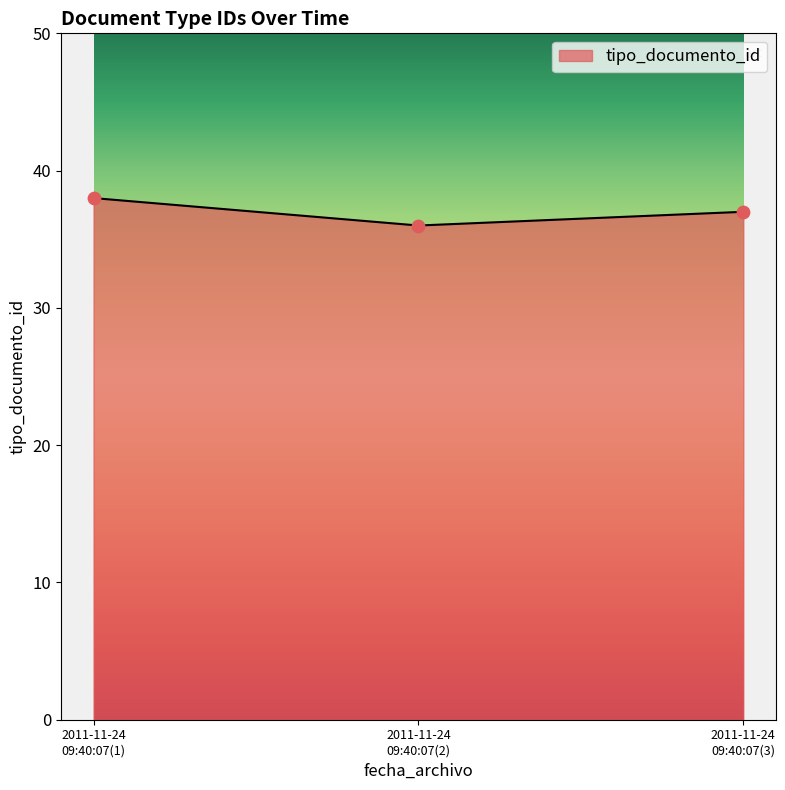

What is the sum of all values?

111